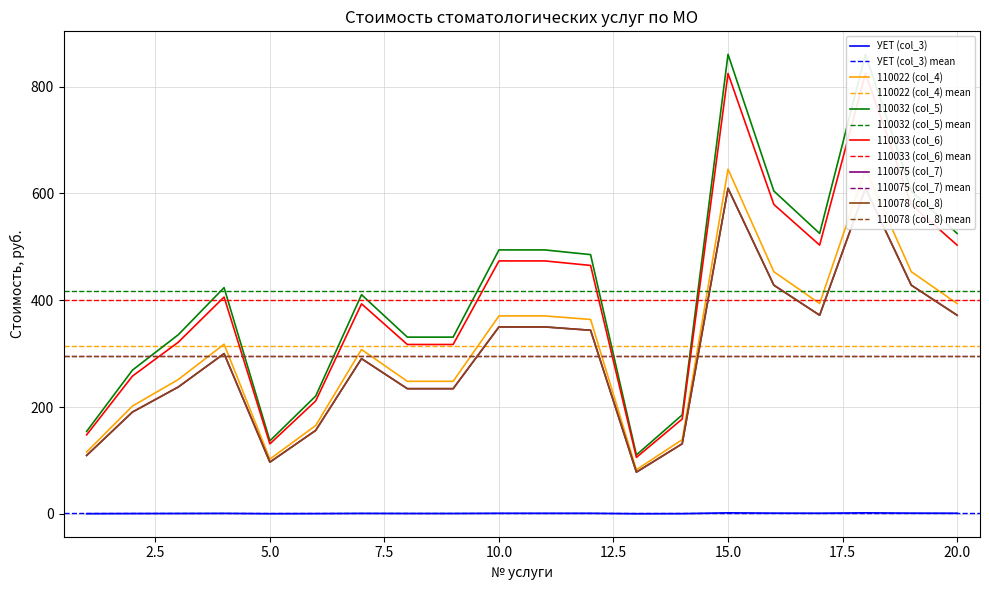

Reading right to left, list all the values displayed in this chart.

УЕТ (col_3): 1.2	1.4	1.9	1.2	1.4	1.9	0.4	0.2	1.1	1.1	1.1	0.8	0.8	0.9	0.5	0.3	1.0	0.8	0.6	0.3
110022 (col_4): 393.9	453.5	645.5	393.9	453.5	645.5	139.0	82.8	364.1	370.7	370.7	248.2	248.2	307.8	165.5	102.6	317.8	251.6	201.9	115.8
110032 (col_5): 525.2	604.6	860.6	525.2	604.6	860.6	185.4	110.3	485.5	494.3	494.3	331.0	331.0	410.4	220.7	136.8	423.7	335.4	269.2	154.5
110033 (col_6): 503.3	579.4	824.8	503.3	579.4	824.8	177.6	105.7	465.2	473.7	473.7	317.2	317.2	393.3	211.5	131.1	406.0	321.4	258.0	148.0
110075 (col_7): 372.0	428.3	609.6	372.0	428.3	609.6	131.3	78.2	343.9	350.1	350.1	234.5	234.5	290.7	156.3	96.9	300.1	237.6	190.7	109.4
110078 (col_8): 372.0	428.3	609.6	372.0	428.3	609.6	131.3	78.2	343.9	350.1	350.1	234.5	234.5	290.7	156.3	96.9	300.1	237.6	190.7	109.4